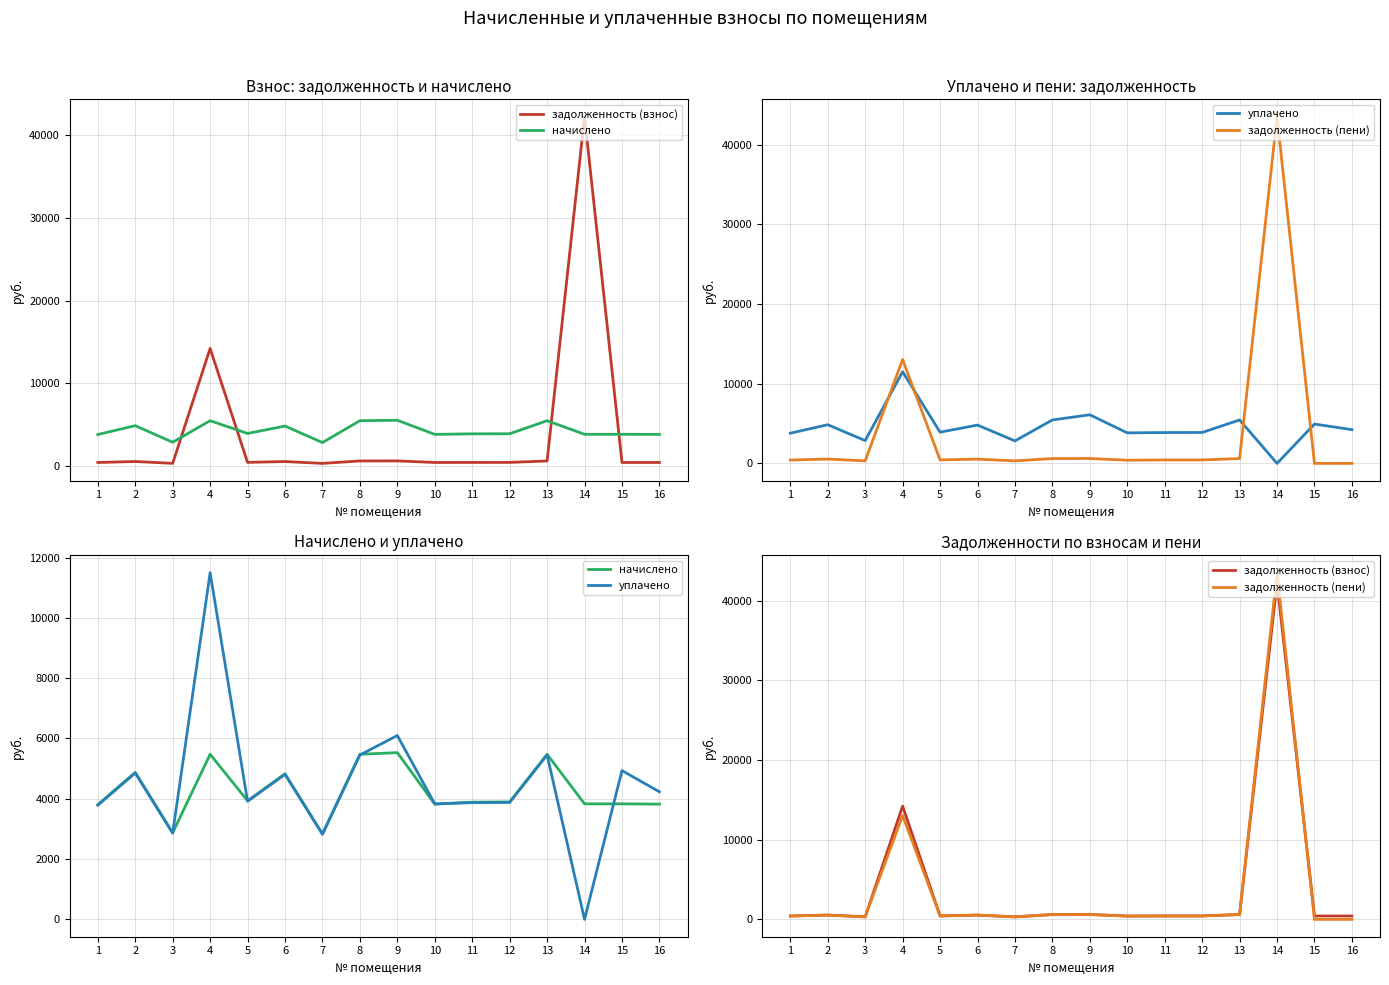

After their last crossing, which series has the higher values: уплачено or задолженность (пени)?

уплачено